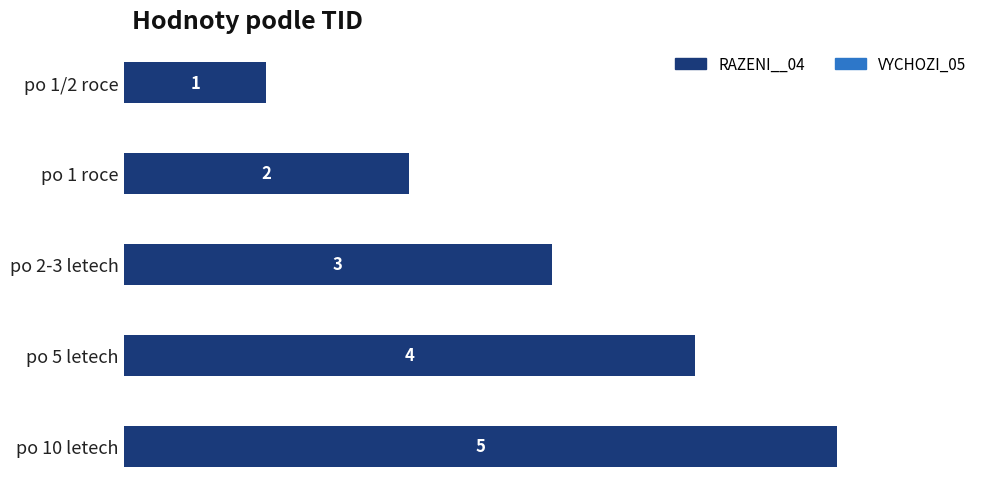

What is the value of the 5th bar from the top?

5